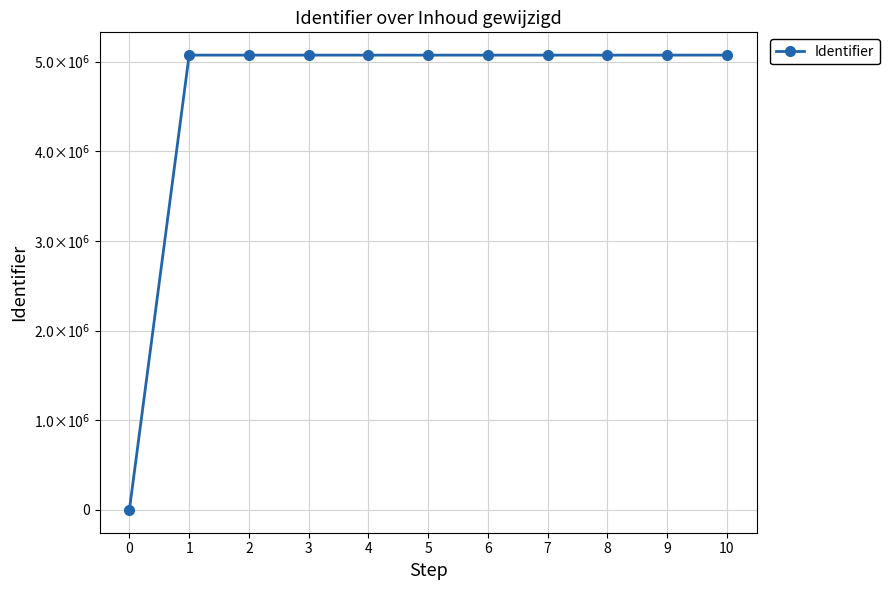

At which category does the data reach its first local valley?

8